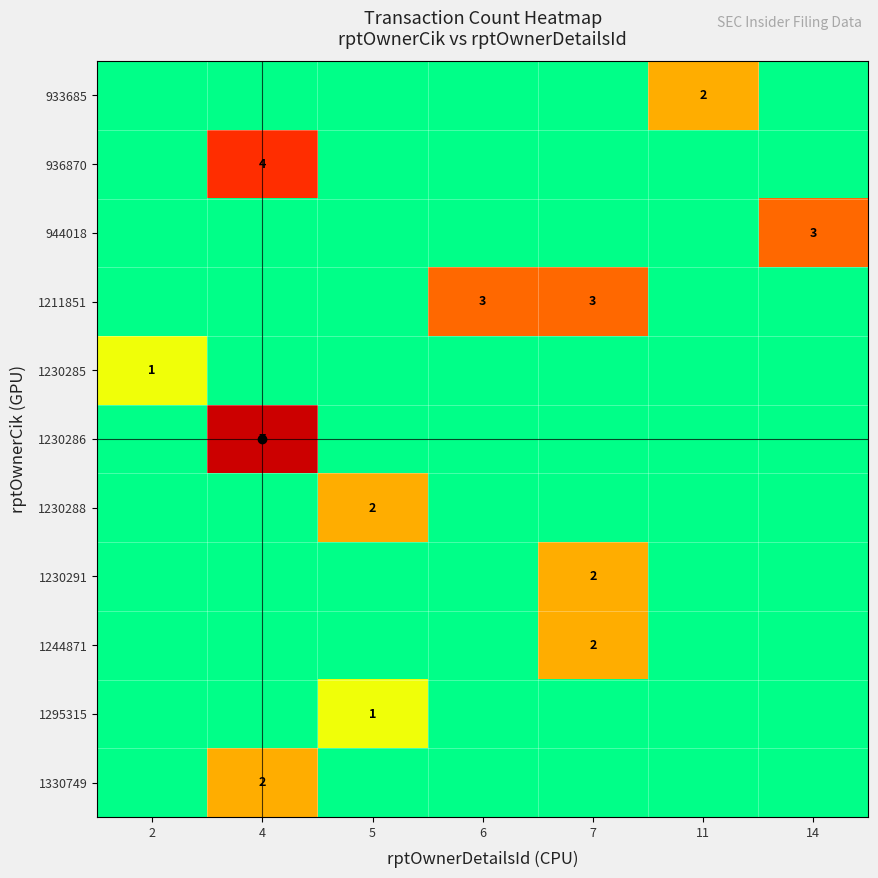

Is it true that 944018 equals 3 at 14?

True